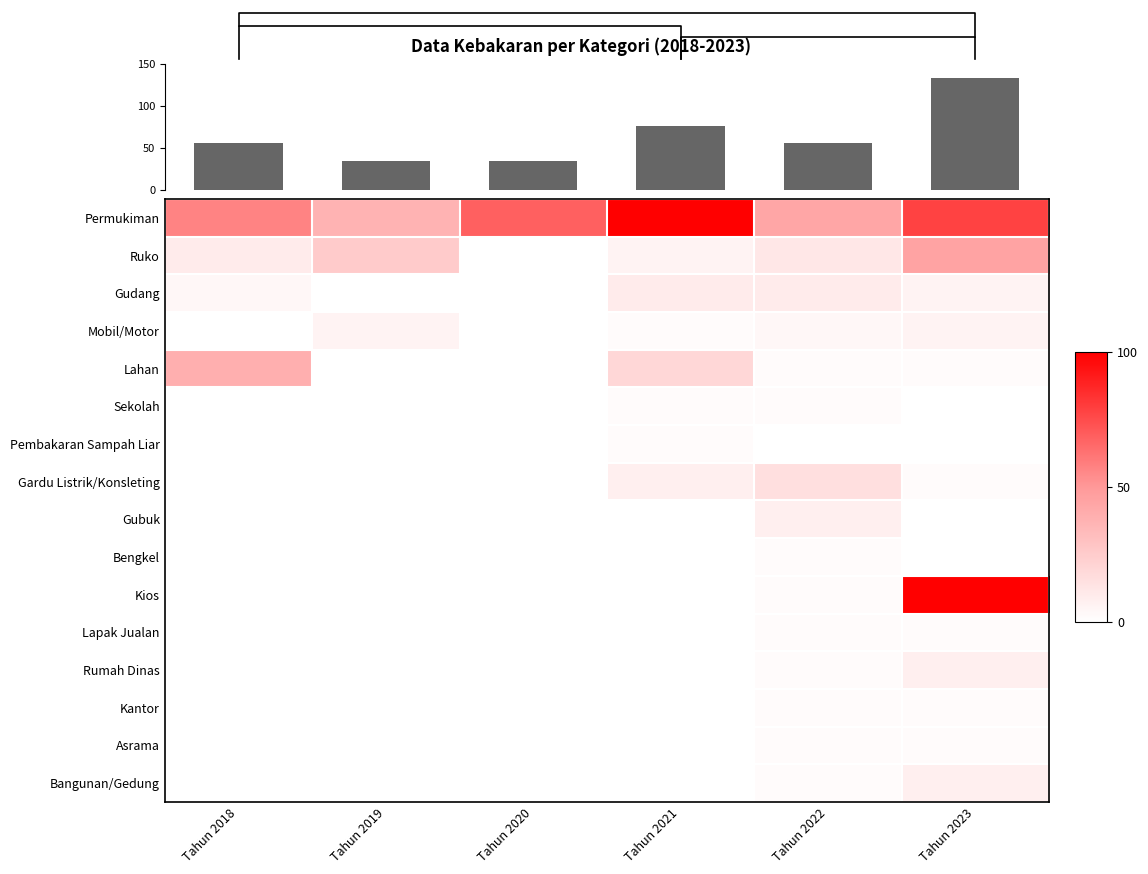

At which category is the sum across all series the highest?

Tahun 2023